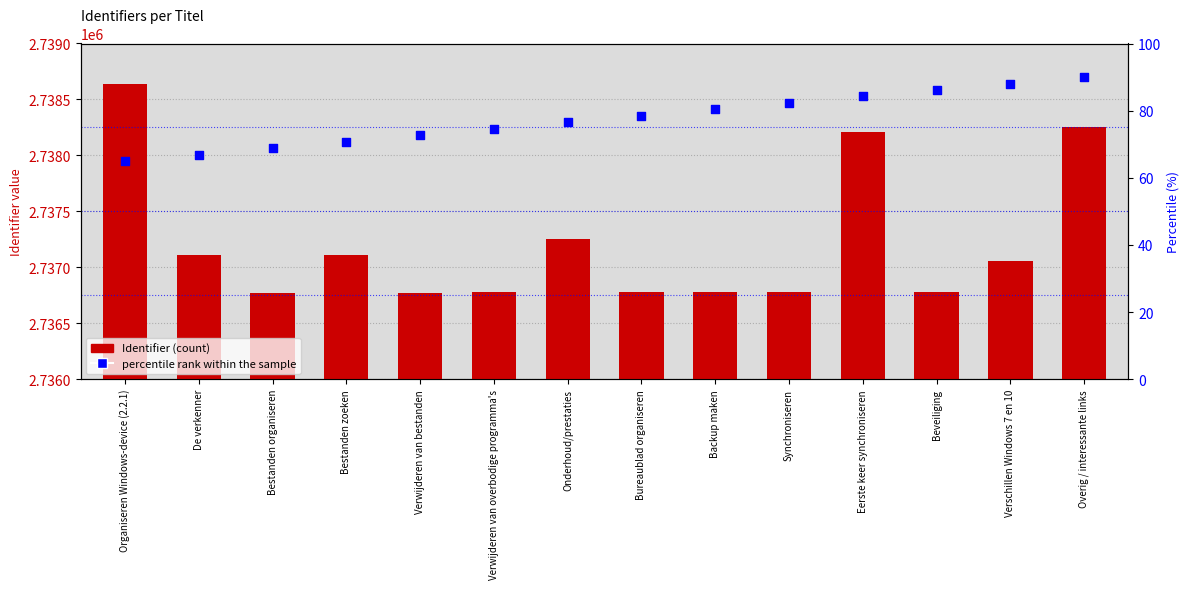

Which series has the largest total across all categories?

Identifier